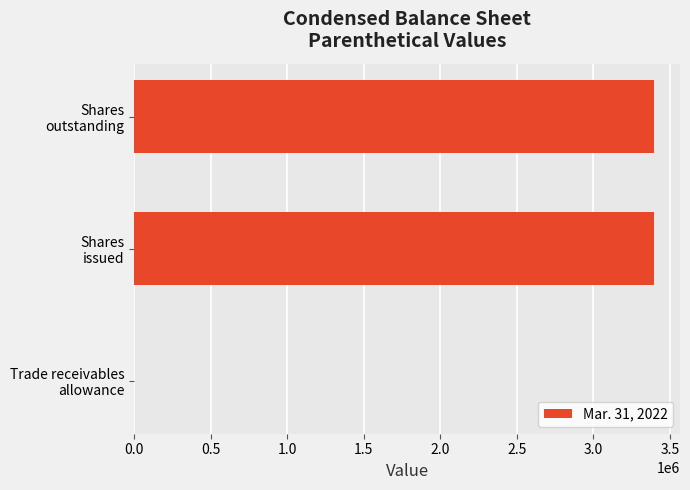

What is the greatest value displayed?

3395521